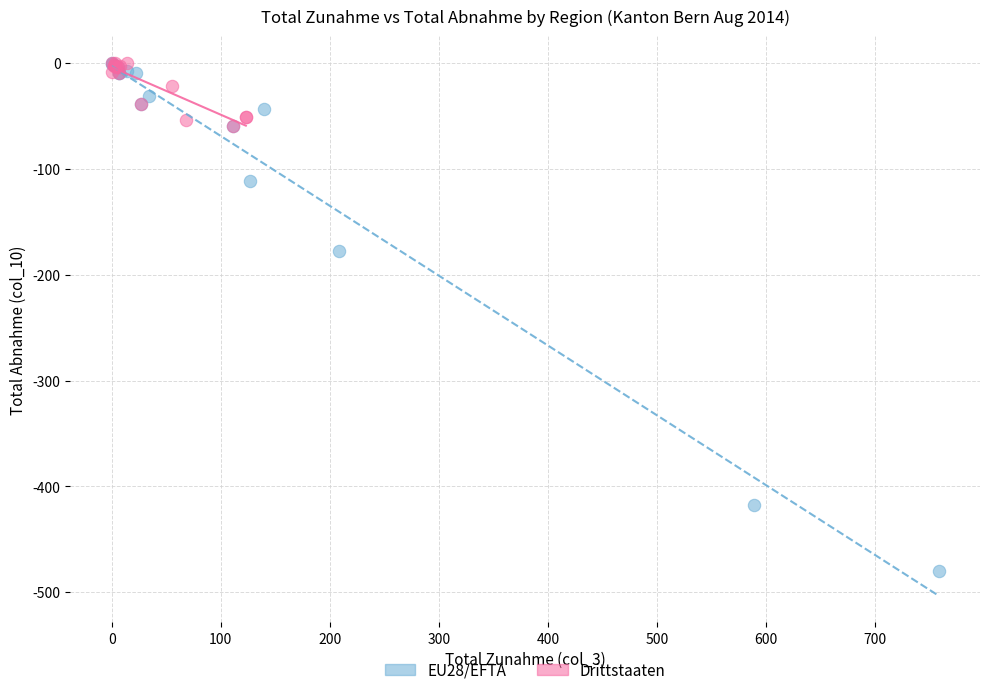

Which series reaches the minimum Y coordinate?

EU28/EFTA